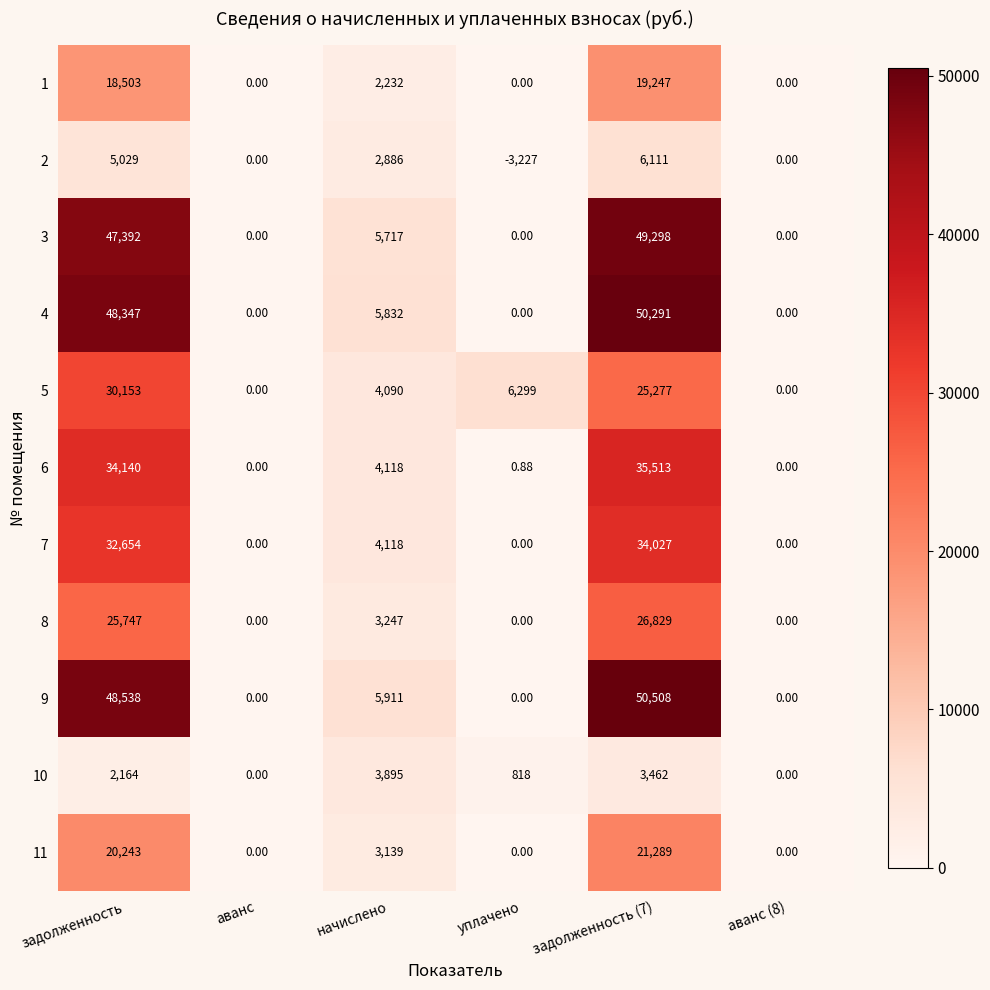

How many data points in 6 are less than 4118?

3